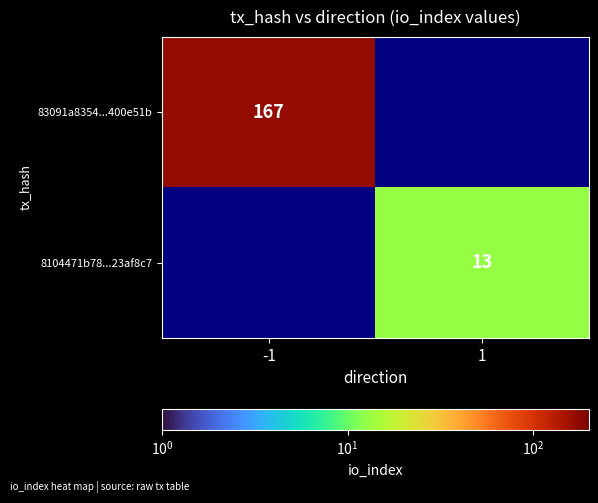

The value of 83091a8354...400e51b at -1 is 219. True or false?

False